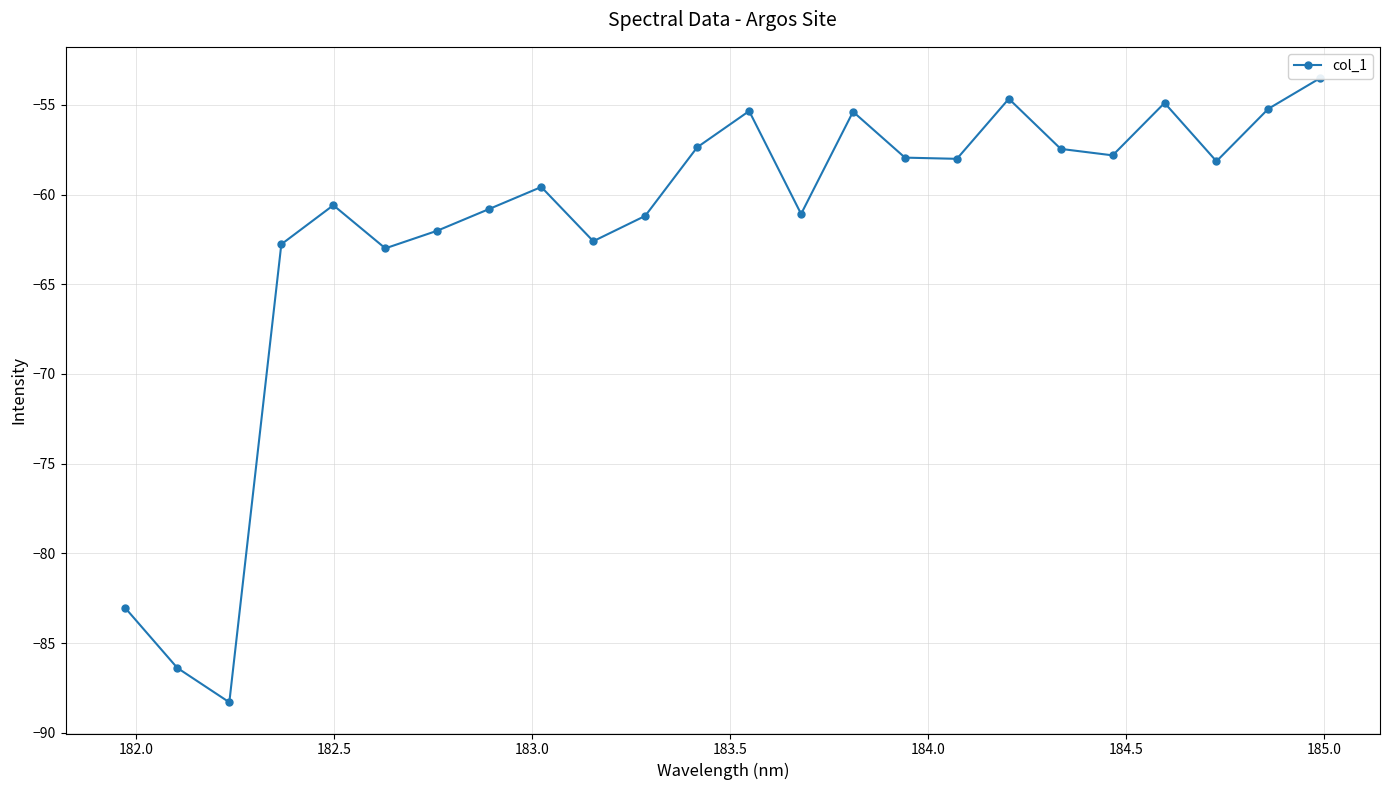

What is the difference between the maximum and minimum values?

34.8